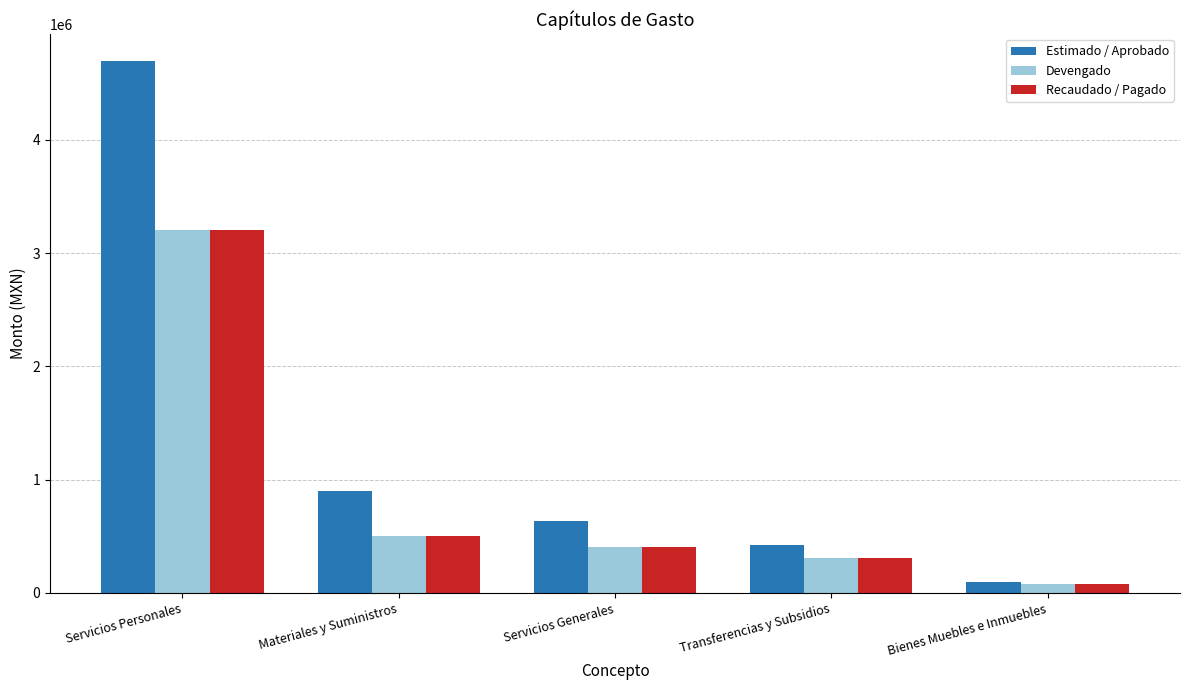

Count the number of data series in this chart.

3